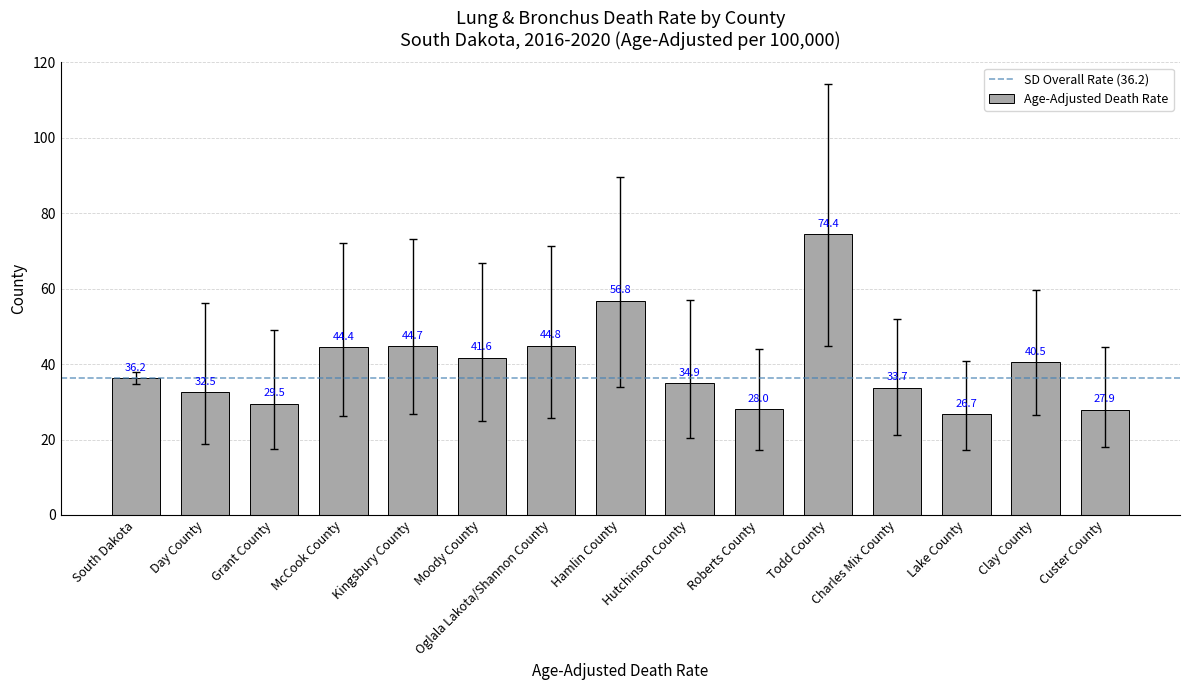

Does the chart contain stacked bars?

No